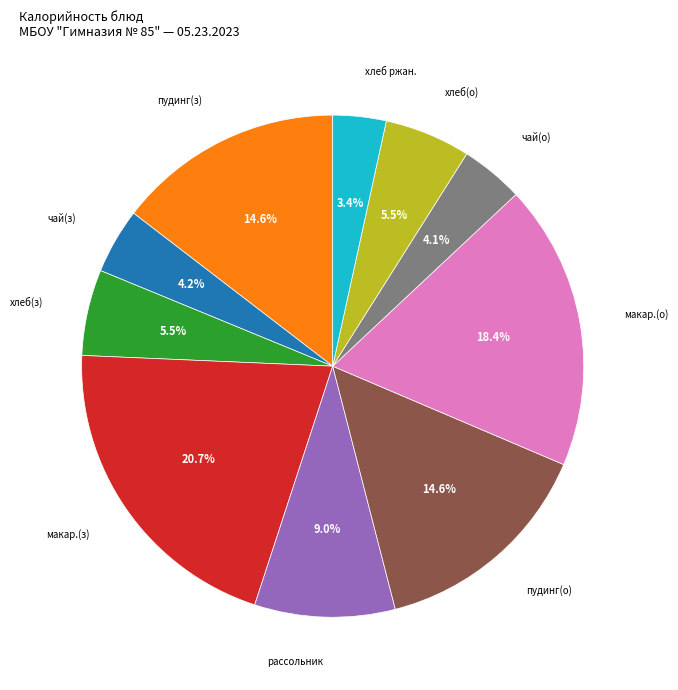

Does any single category account for the majority?

No